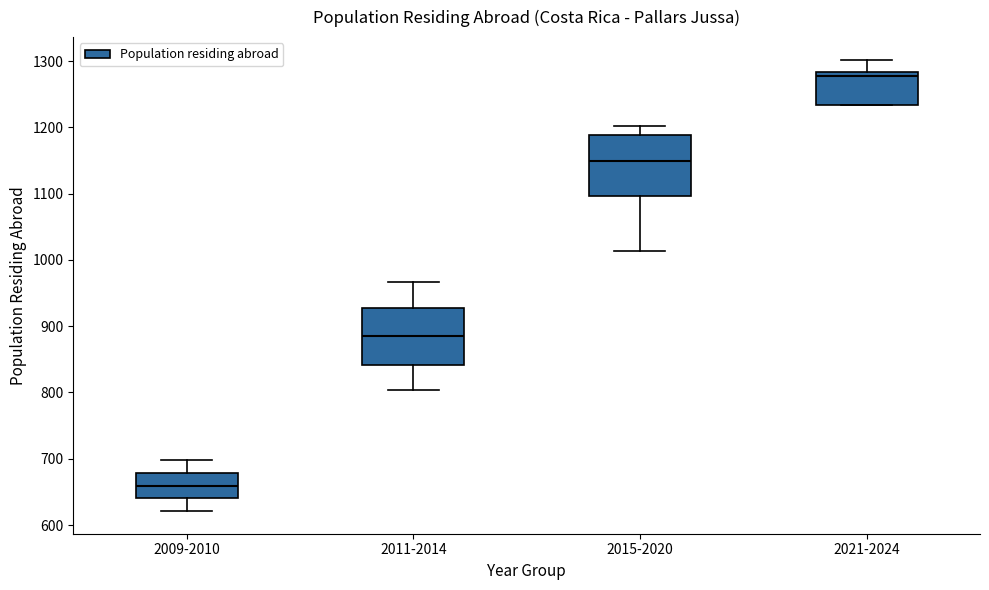

Where does the upper whisker of the box for 2021-2024 end on the y-axis? The values are not printed on the chart, so give them approximately, as read against the axis.

1300